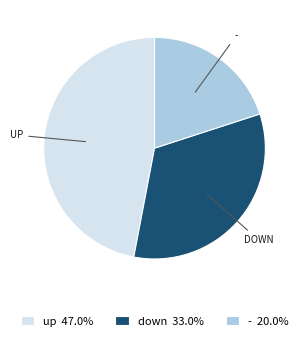

Is there any slice that represents more than half of the pie?

No